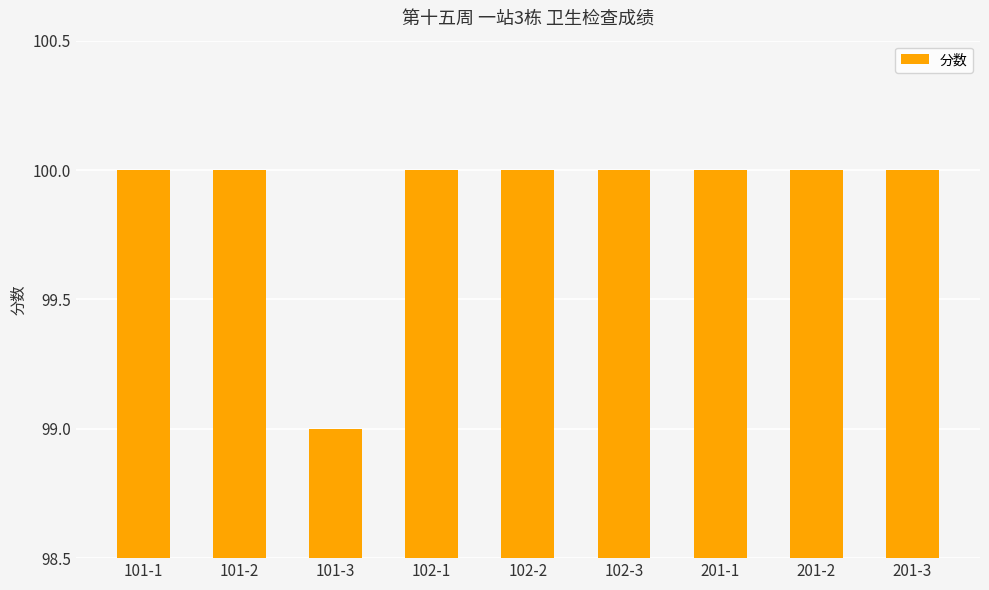

Reading right to left, list all the values displayed in this chart.

100	100	100	100	100	100	99	100	100